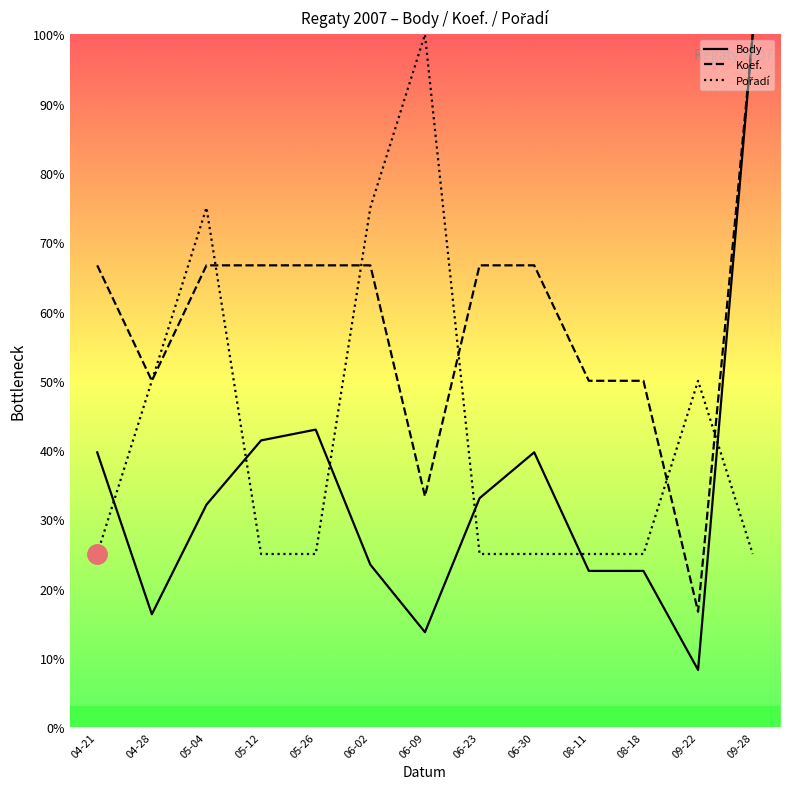

True or false: Koef. has a value of 109.6 at 04-21.

False